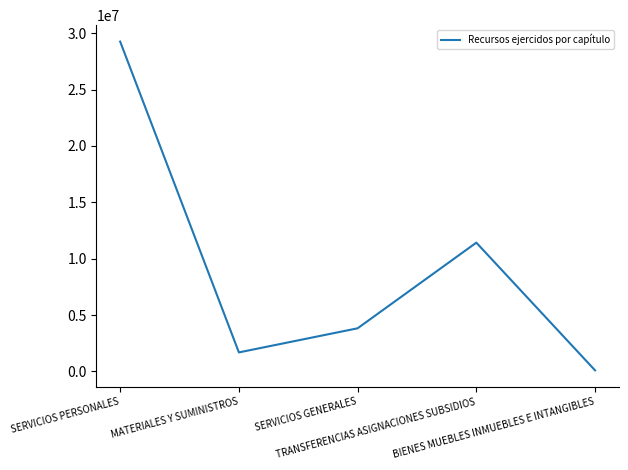

Does the chart have visible grid lines?

No